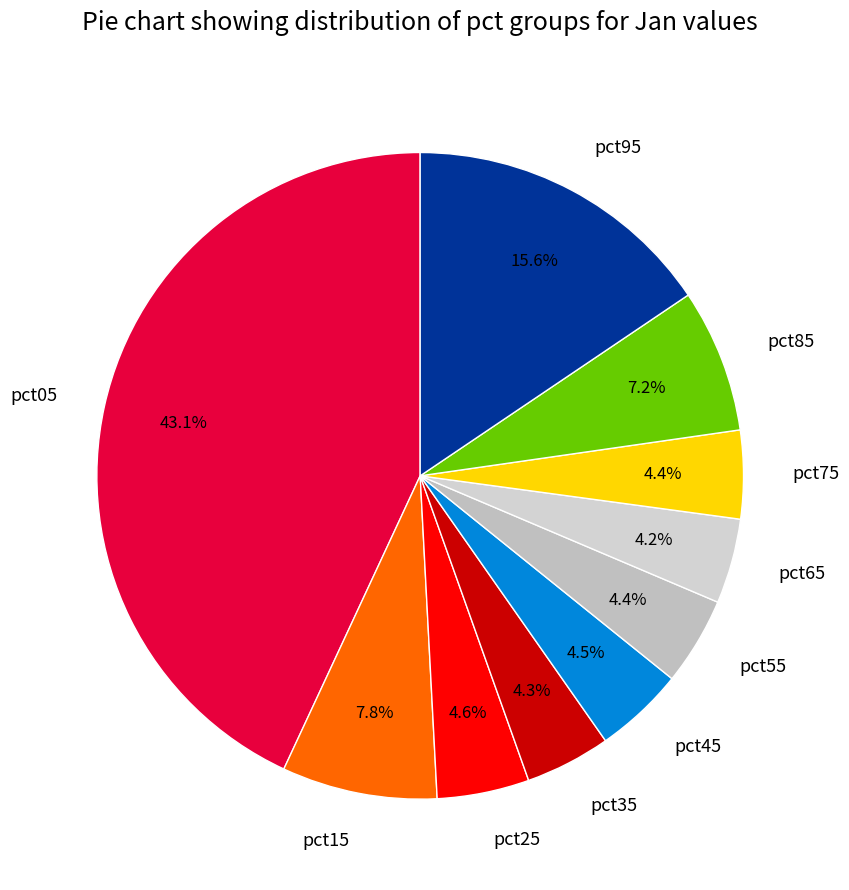

True or false: pct05 accounts for 43% of the total.

True